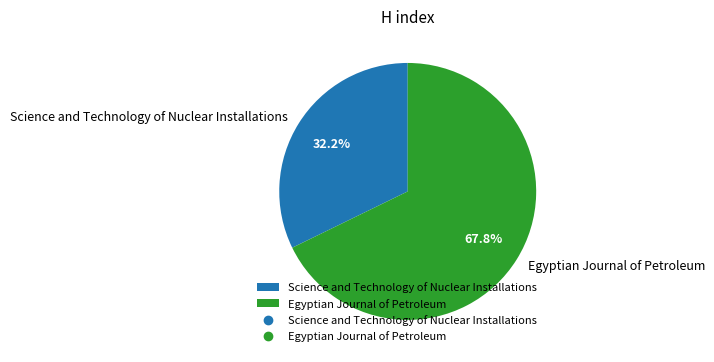

To the nearest percent, what is the difference between the largest and smallest slice percentages?

36%